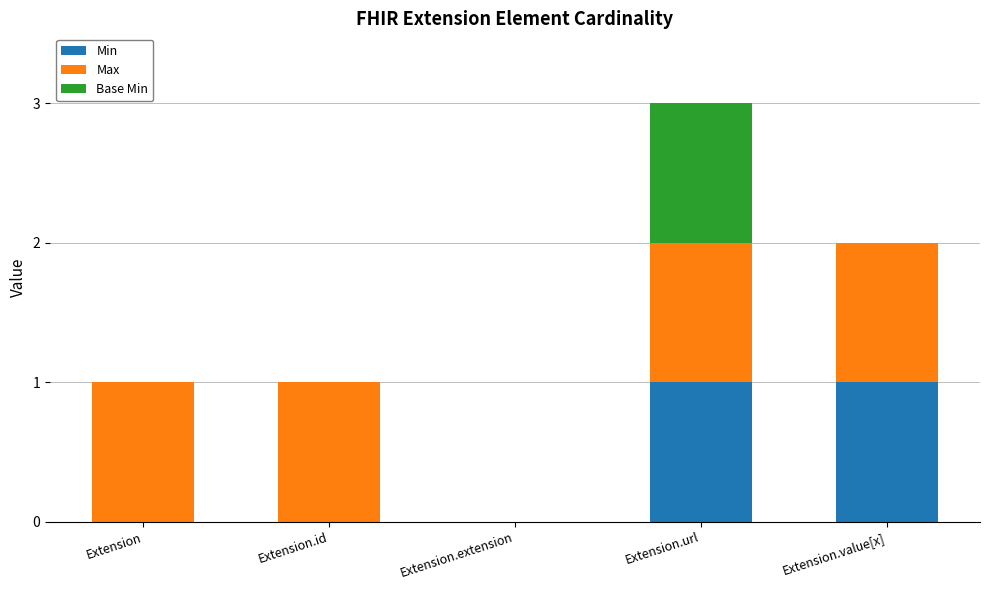

Are the bars horizontal?

No